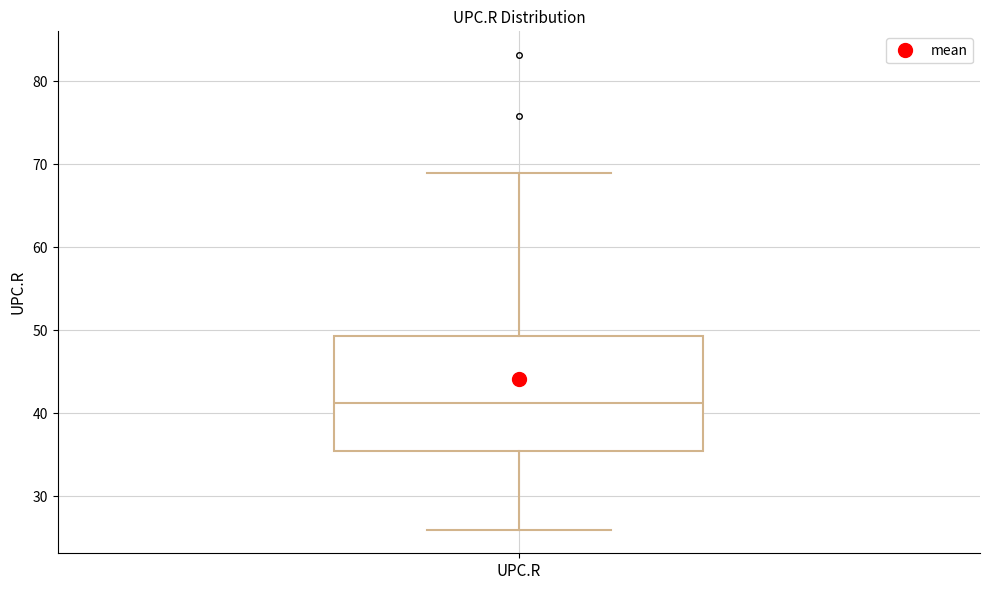

Read this box plot against the y-axis: the position of the median line, the range covered by the box, and the ends of both whiskers. The values are not printed on the chart, so give them approximately, as read against the axis.

median 41, box 35 to 49, whiskers 26 to 69